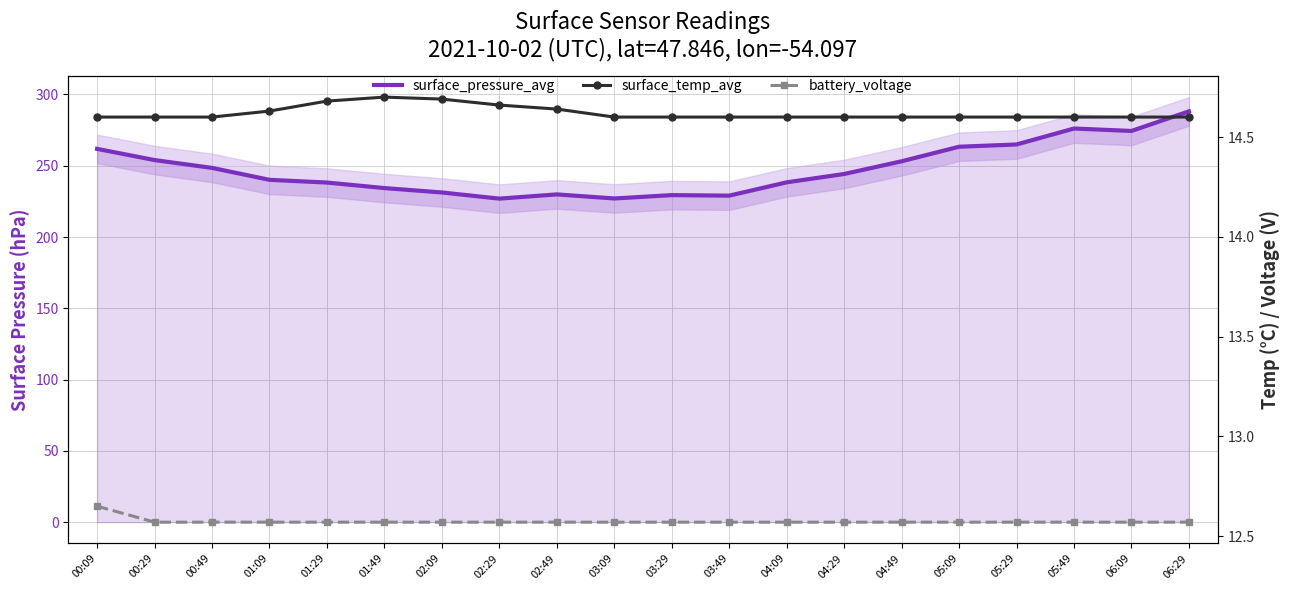

Which label corresponds to the largest value in the chart?

06:29